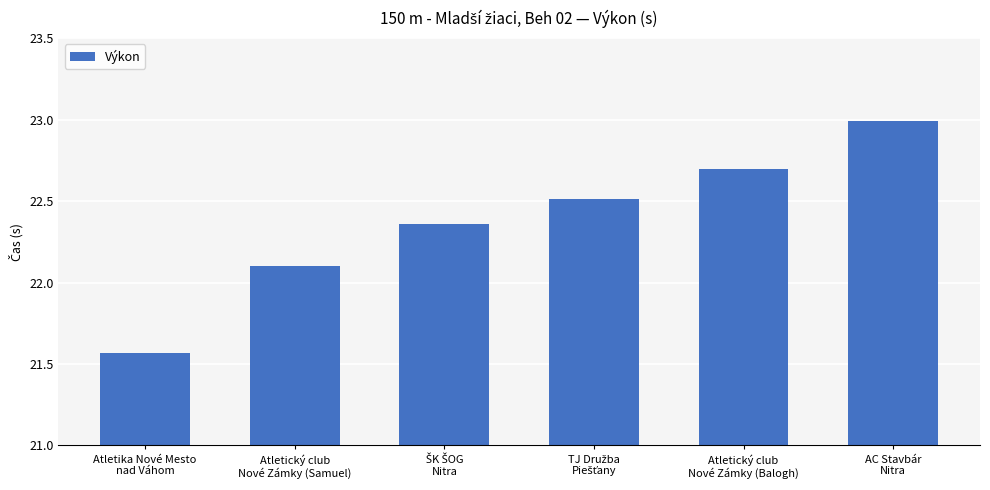

What is the sum of all values?

134.2